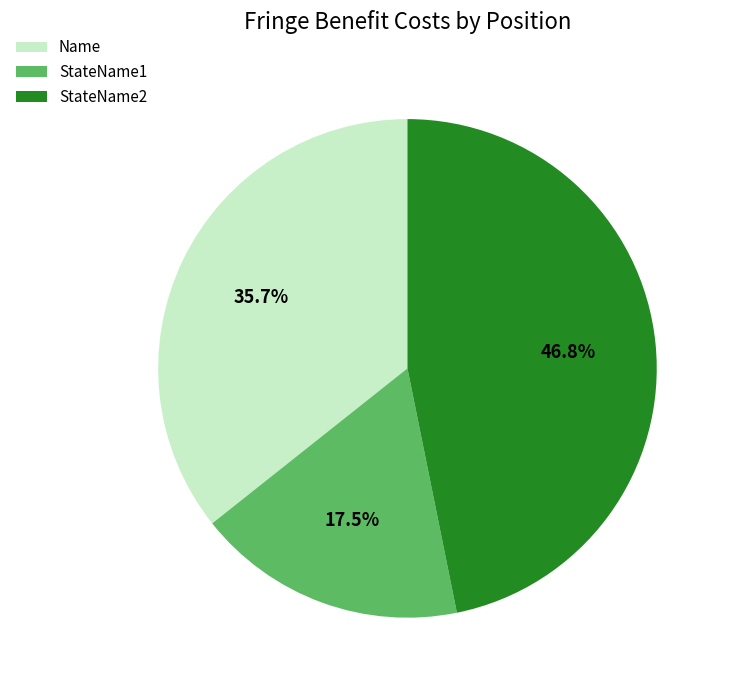

Which has a higher value, Name or StateName2?

StateName2